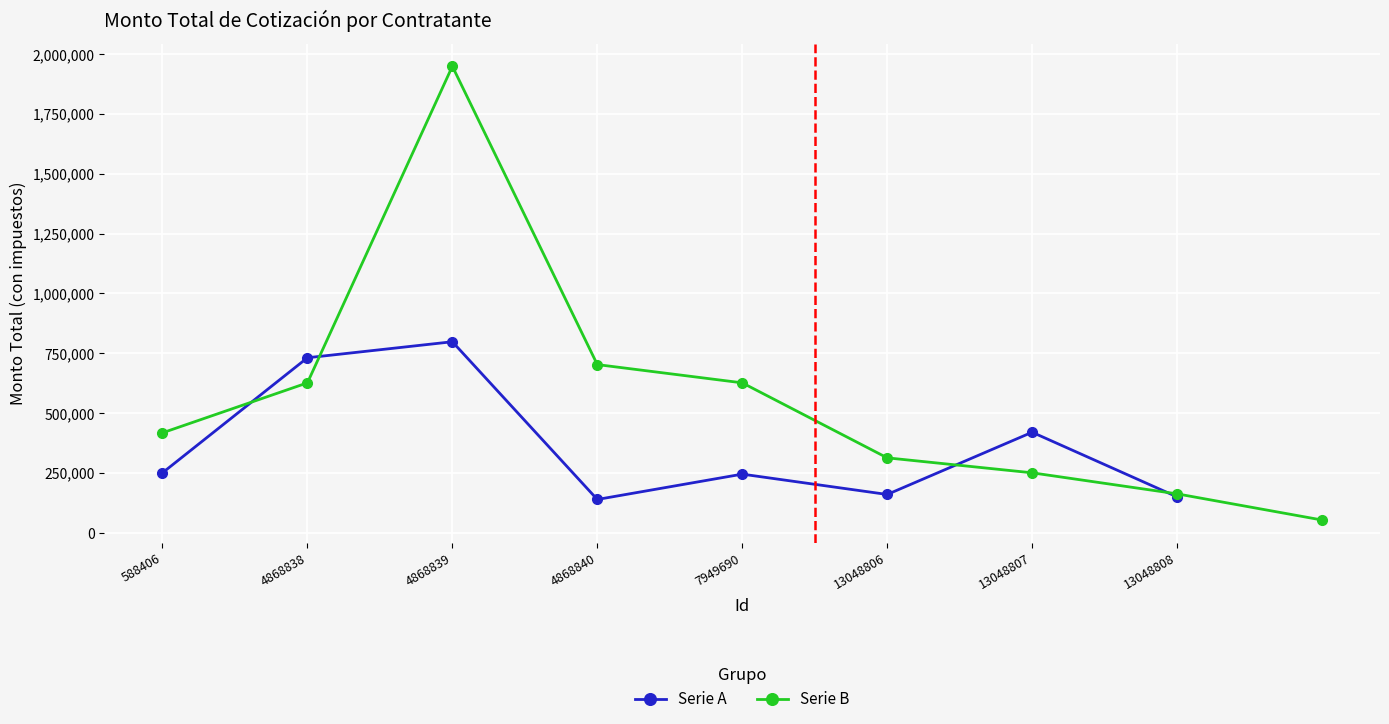

Reading right to left, list all the values displayed in this chart.

13048817=53360.0	13048816=162655.2	13048815=250560.0	13048814=313102.7	13048813=626400.0	13048812=702657.1	13048811=1948800.0	13048810=626400.0	13048809=417600.0	13048808=150000.0	13048807=420000.0	13048806=160080.0	7949690=245000.0	4868840=139200.0	4868839=798080.0	4868838=731193.6	588406=250560.0